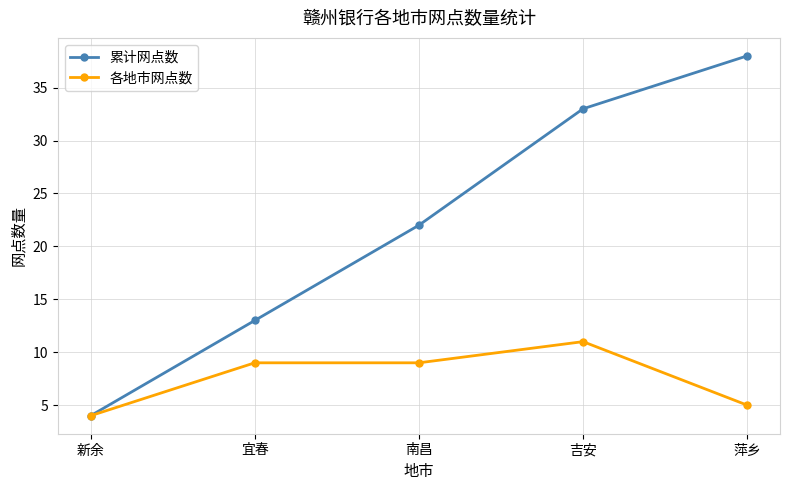

Which series has the largest total across all categories?

累计网点数